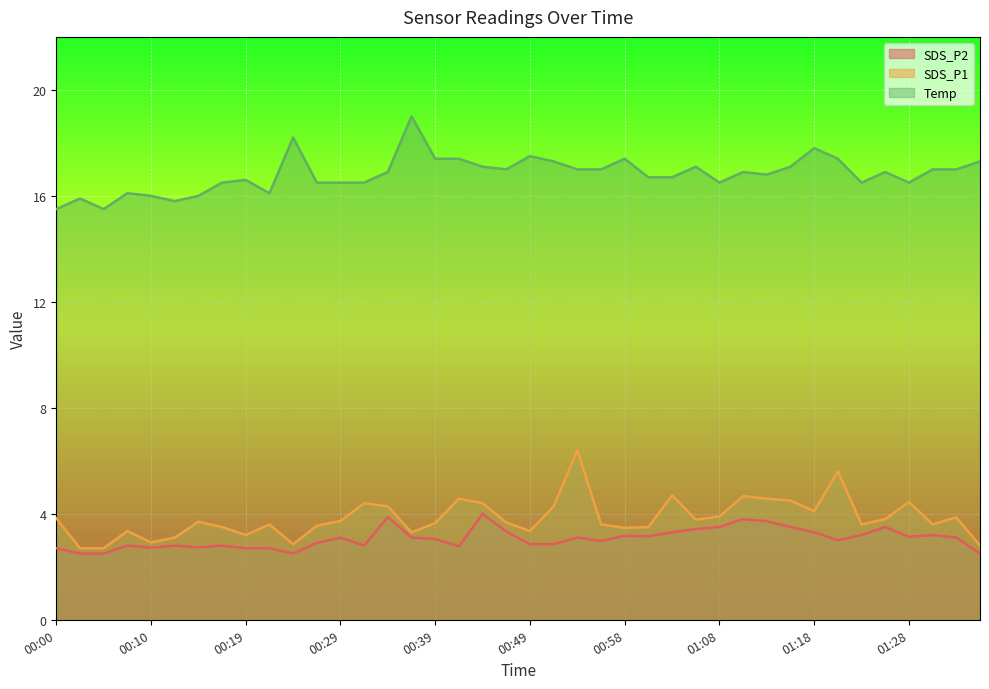

What is the sum of all SDS_P2 values?

122.6